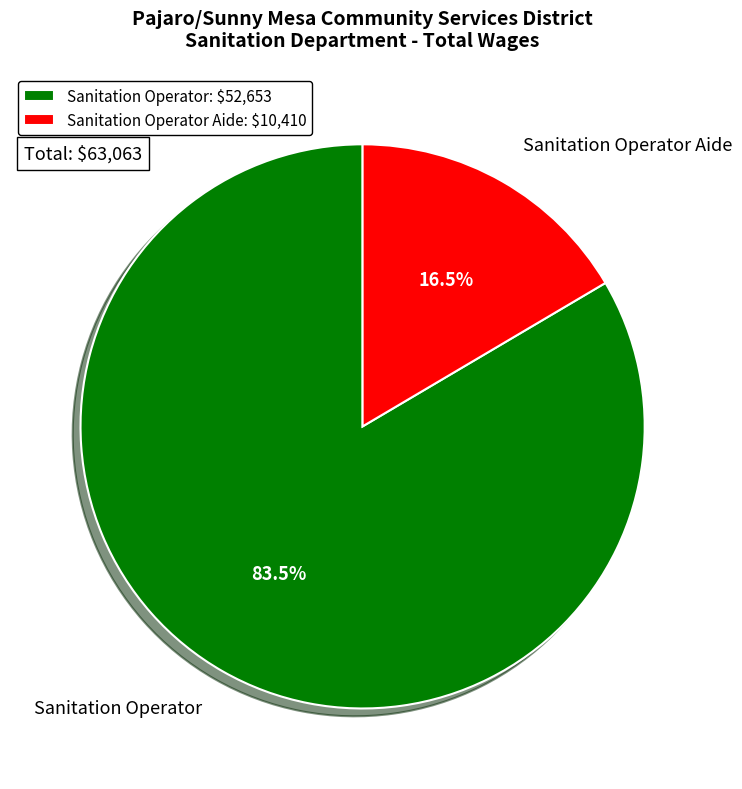

Which slice is the smallest?

Sanitation Operator Aide